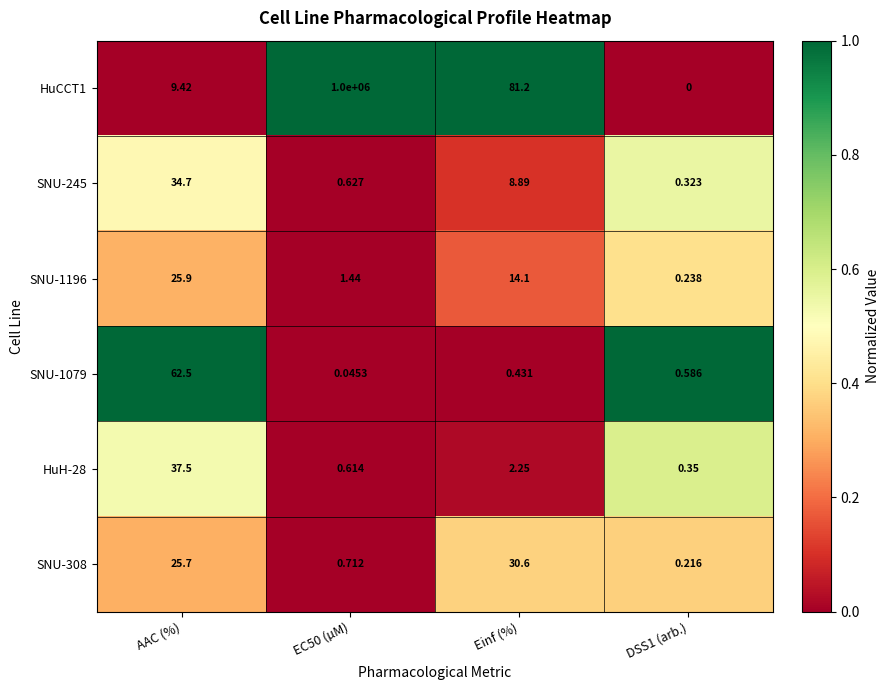

At which label is HuH-28 closest to 18?

Einf (%)